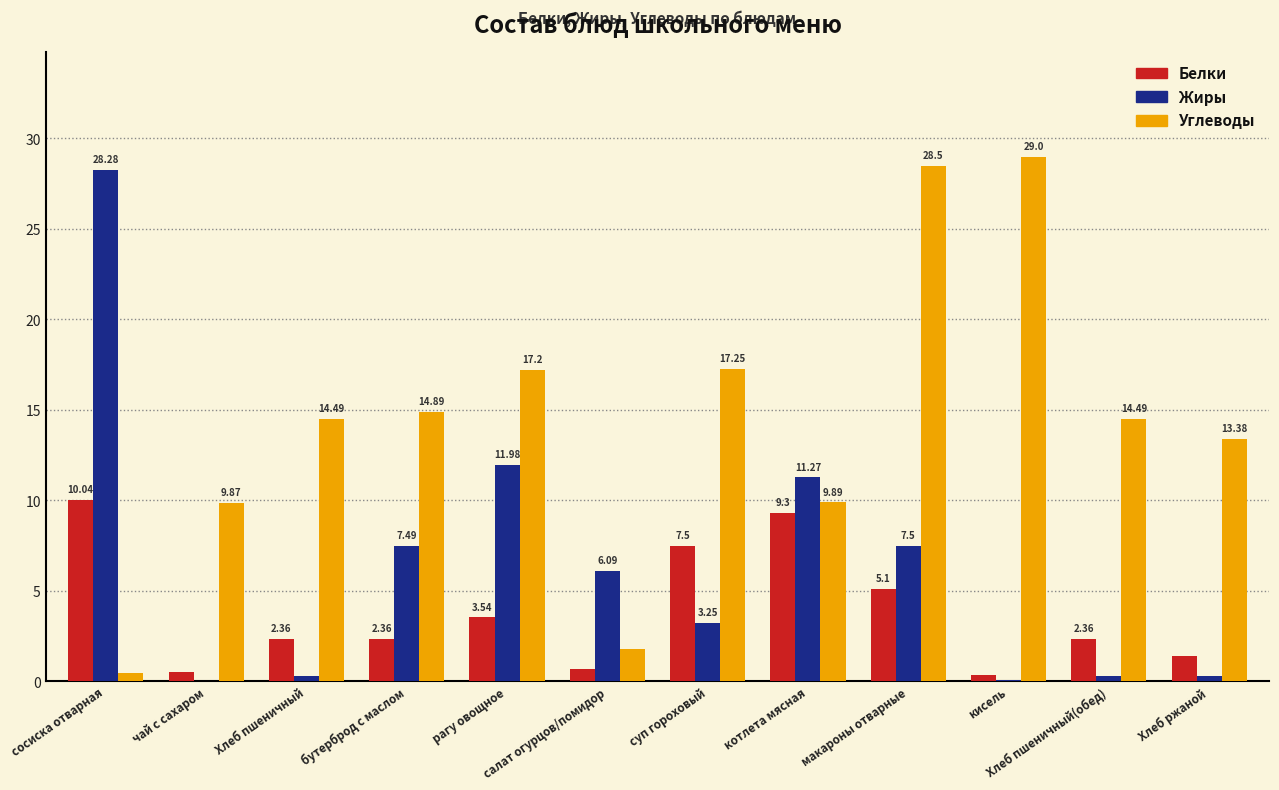

Which series changed the most between кисель and Хлеб ржаной?

Углеводы